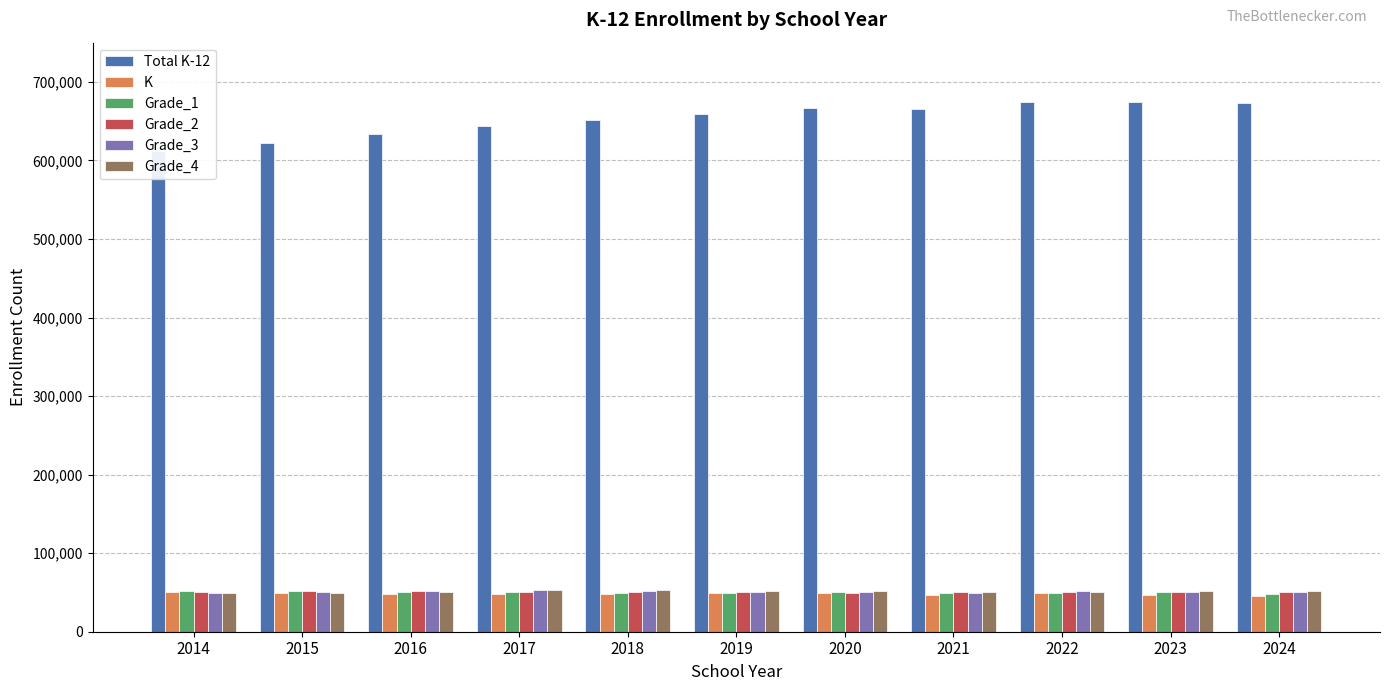

Which series has the largest total across all categories?

Total K-12